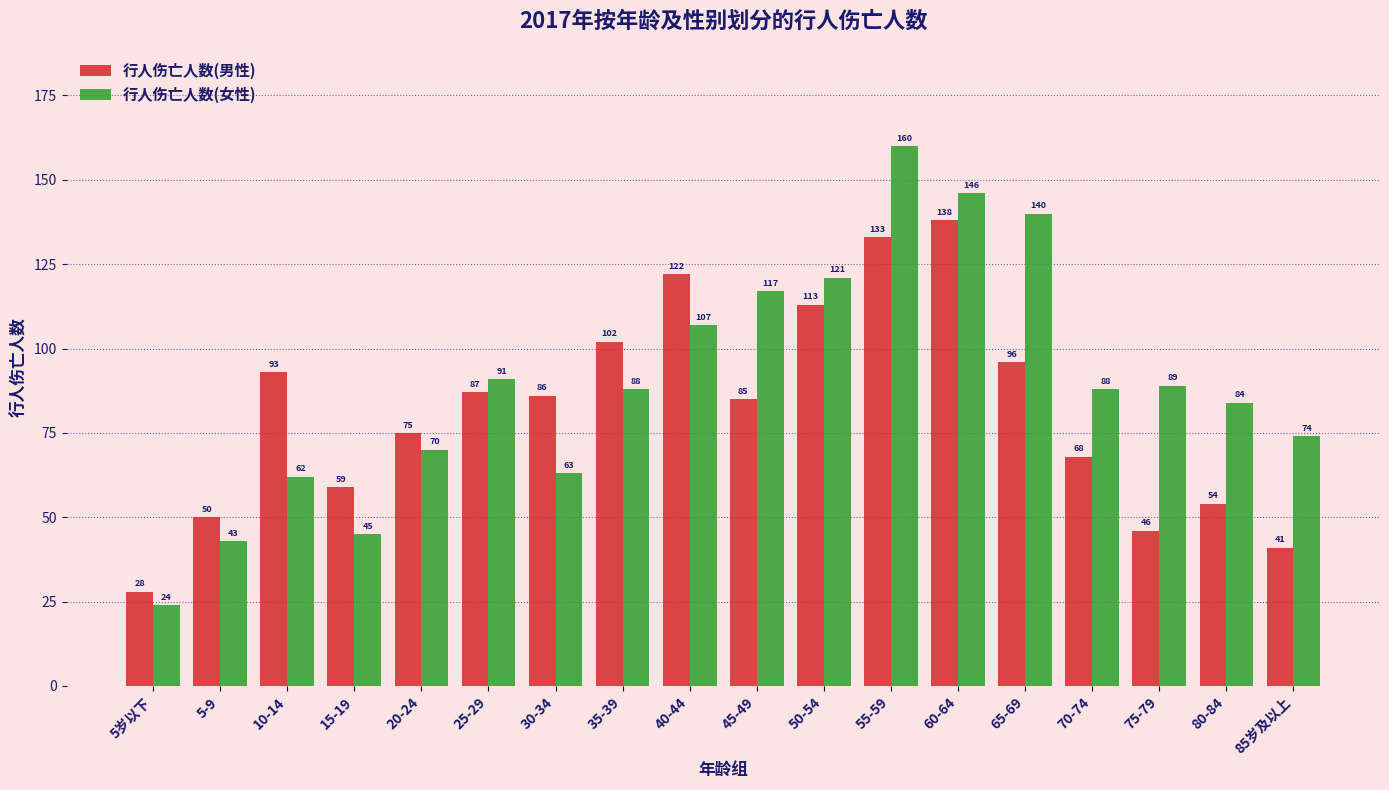

Reading left to right, transcribe all the data shown in this chart.

行人伤亡人数(男性): 5岁以下=28	5-9=50	10-14=93	15-19=59	20-24=75	25-29=87	30-34=86	35-39=102	40-44=122	45-49=85	50-54=113	55-59=133	60-64=138	65-69=96	70-74=68	75-79=46	80-84=54	85岁及以上=41
行人伤亡人数(女性): 5岁以下=24	5-9=43	10-14=62	15-19=45	20-24=70	25-29=91	30-34=63	35-39=88	40-44=107	45-49=117	50-54=121	55-59=160	60-64=146	65-69=140	70-74=88	75-79=89	80-84=84	85岁及以上=74